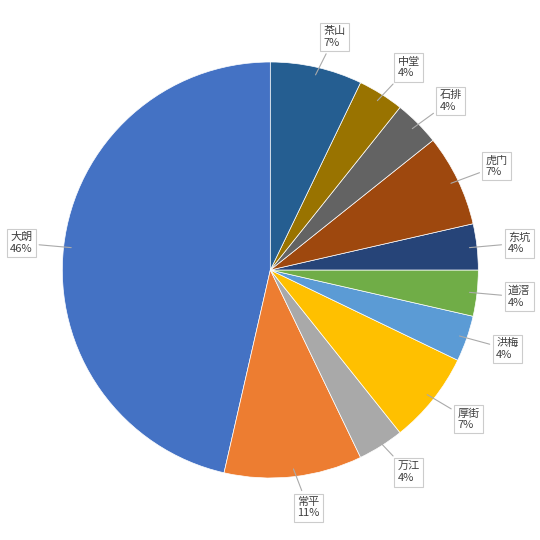

How many segments does this pie chart have?

11